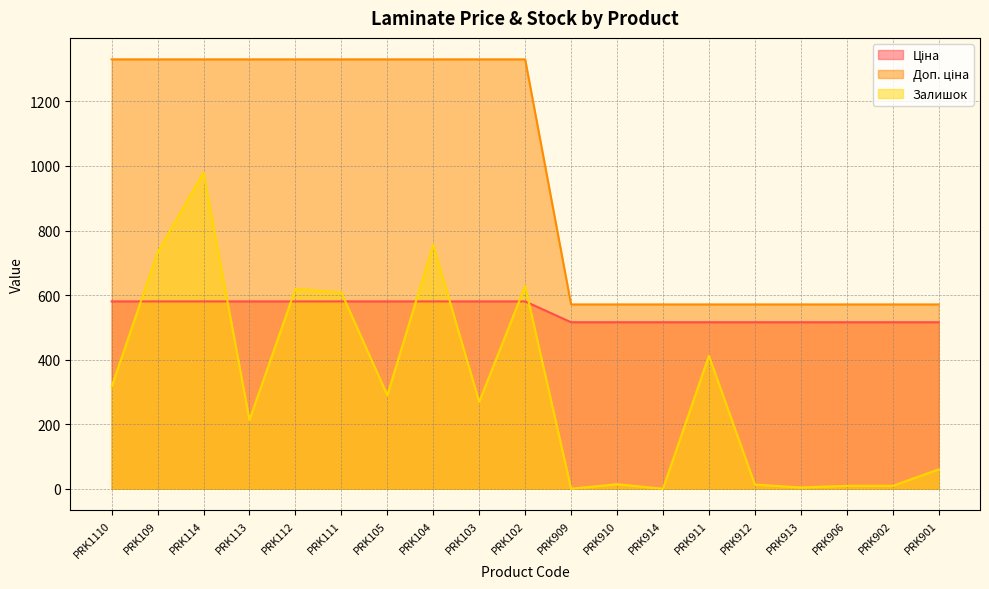

The value of Доп. ціна at PRK111 is 1330.3. True or false?

True